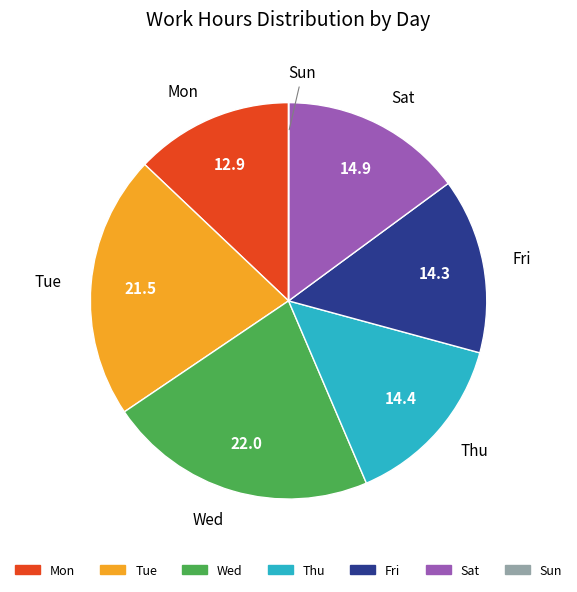

Is the sum of Sat and Mon greater than half?

No